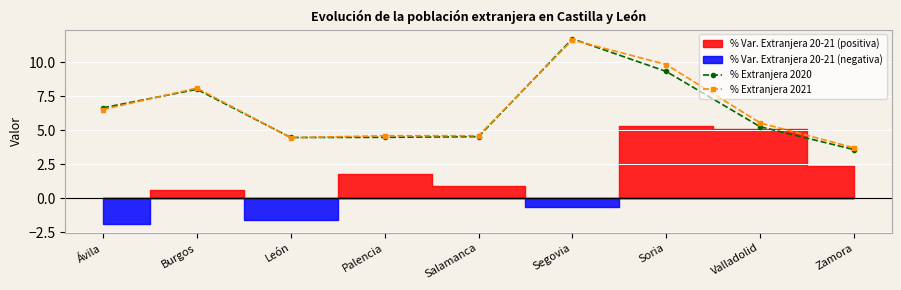

What is the highest value of the % Extranjera 2021 series?

11.6